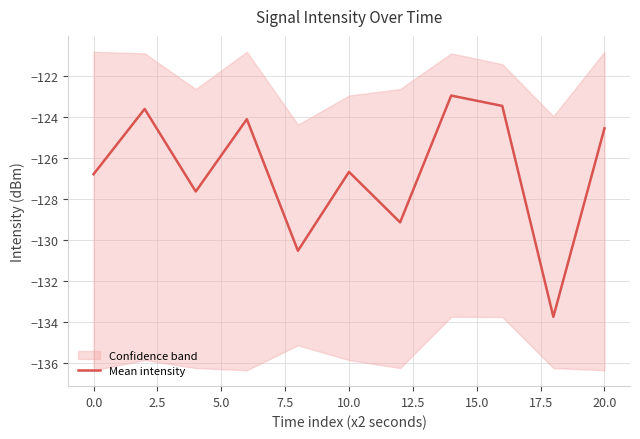

What is the value of the 4th point from the left?

-124.1